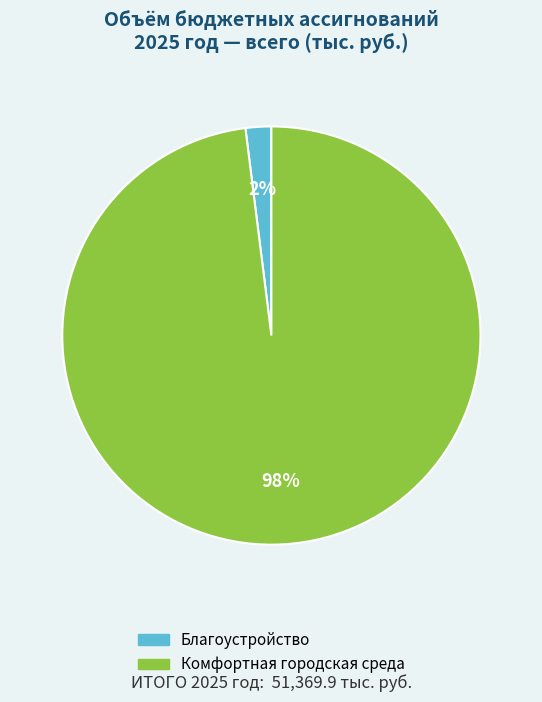

The Комфортная городская среда slice represents 92% of the pie. True or false?

False